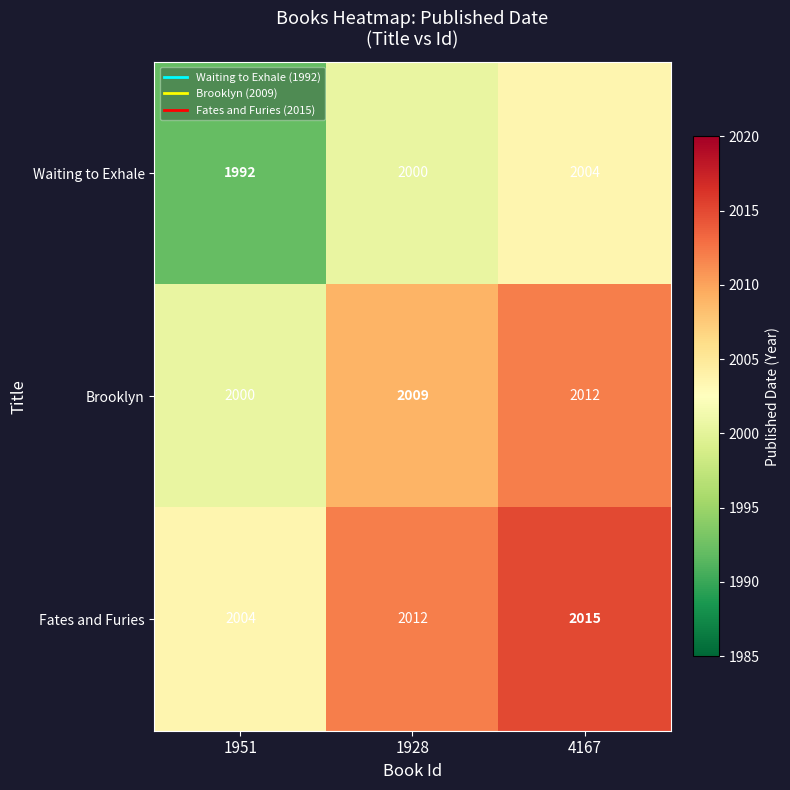

Count the number of data series in this chart.

3